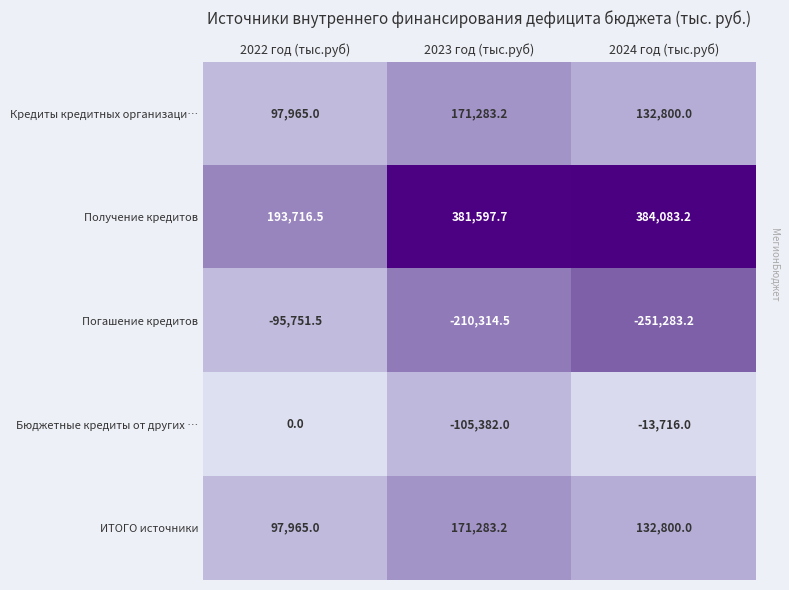

Which series has the widest spread of values?

Получение кредитов